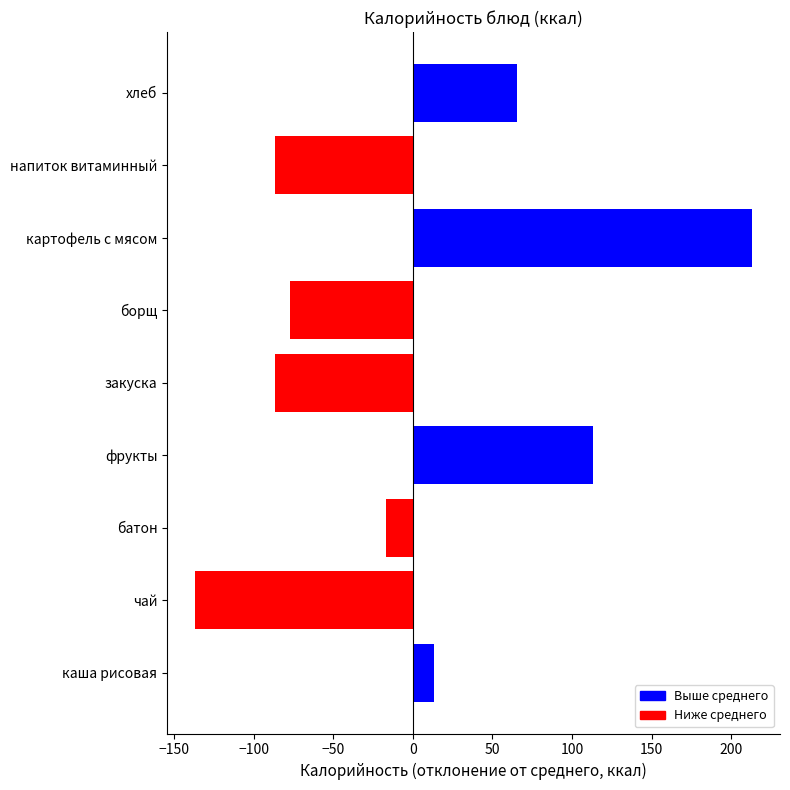

What is the maximum value shown in the chart?

213.1